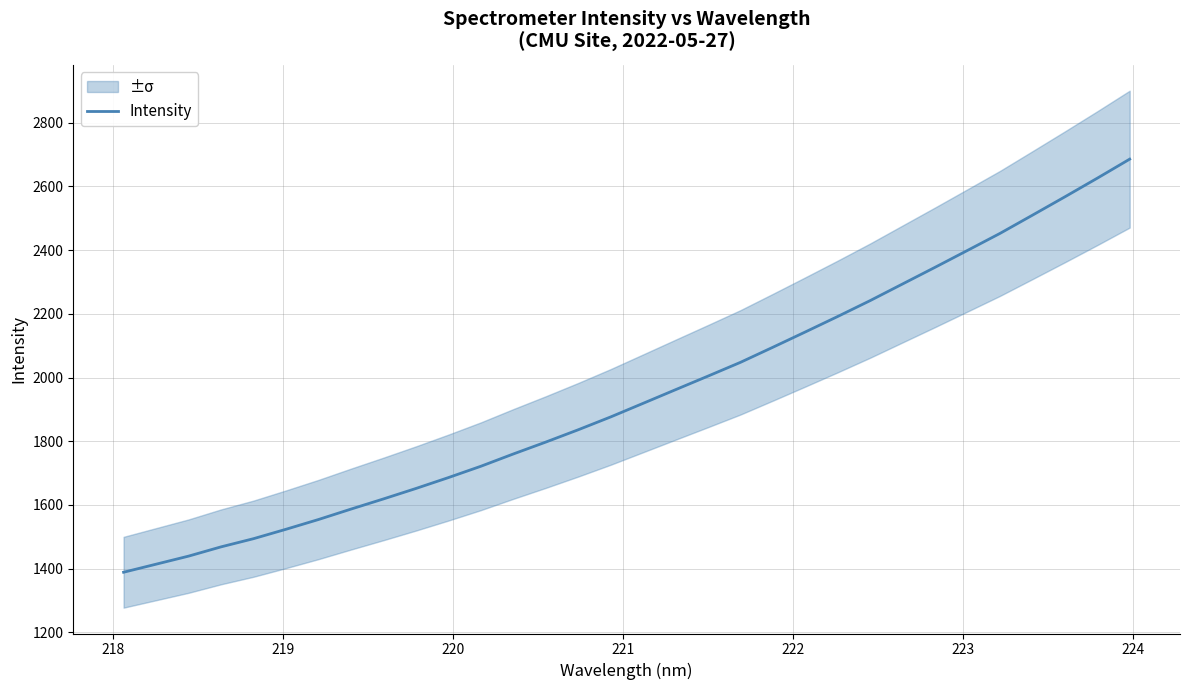

What is the lowest value of the Intensity series?

1388.9